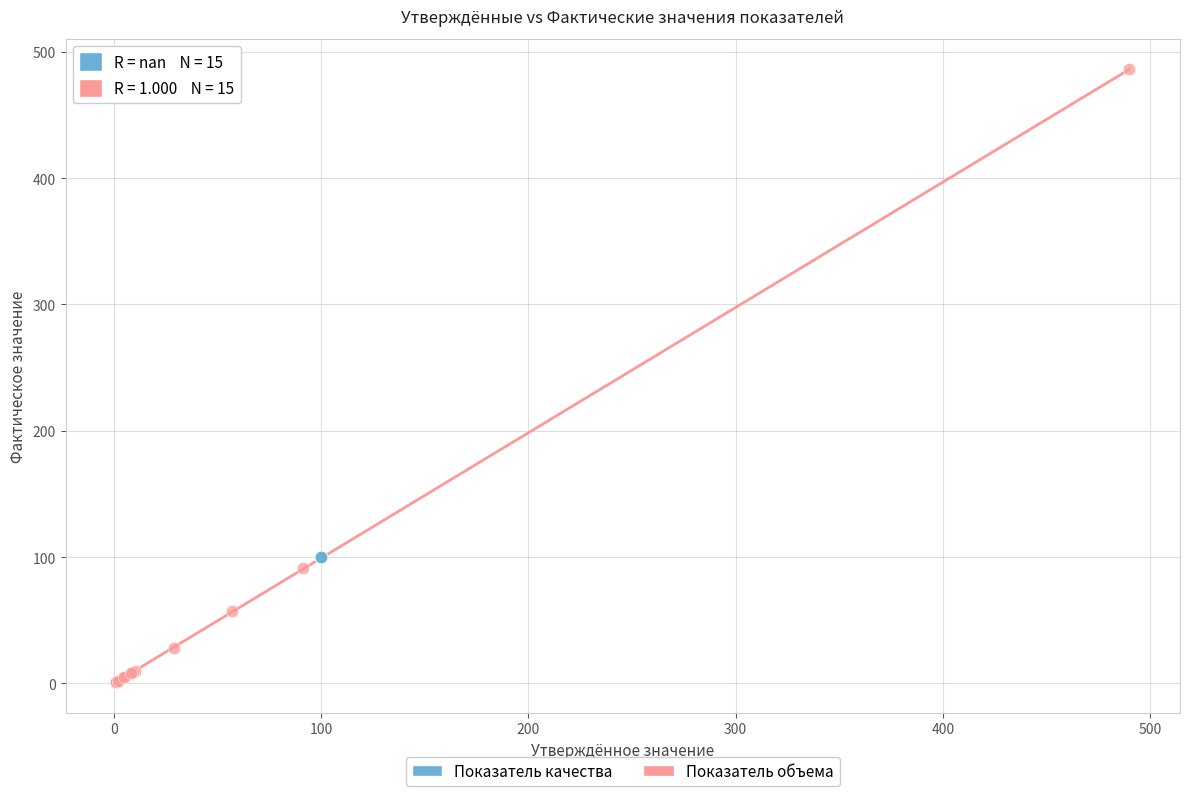

Which series reaches the maximum Y coordinate?

Показатель объема